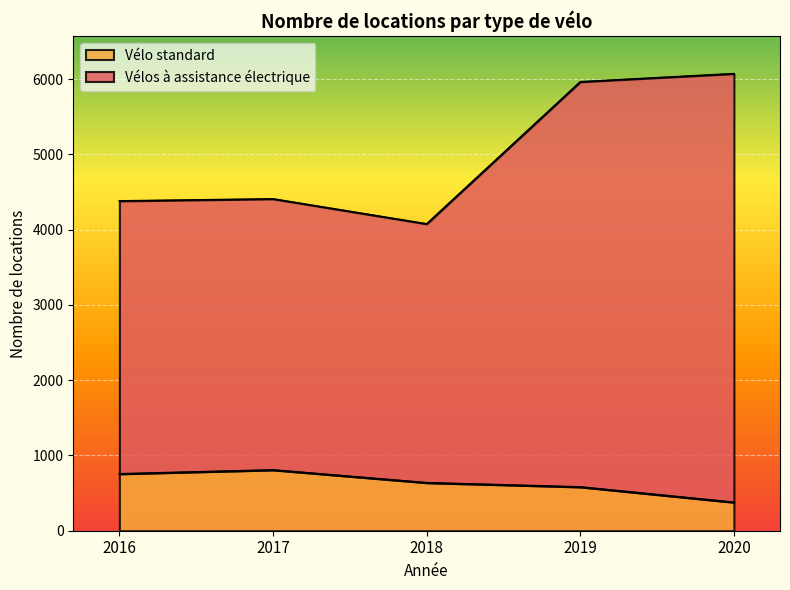

True or false: Vélos à  assistance électrique and Vélo standard cross at least once.

False